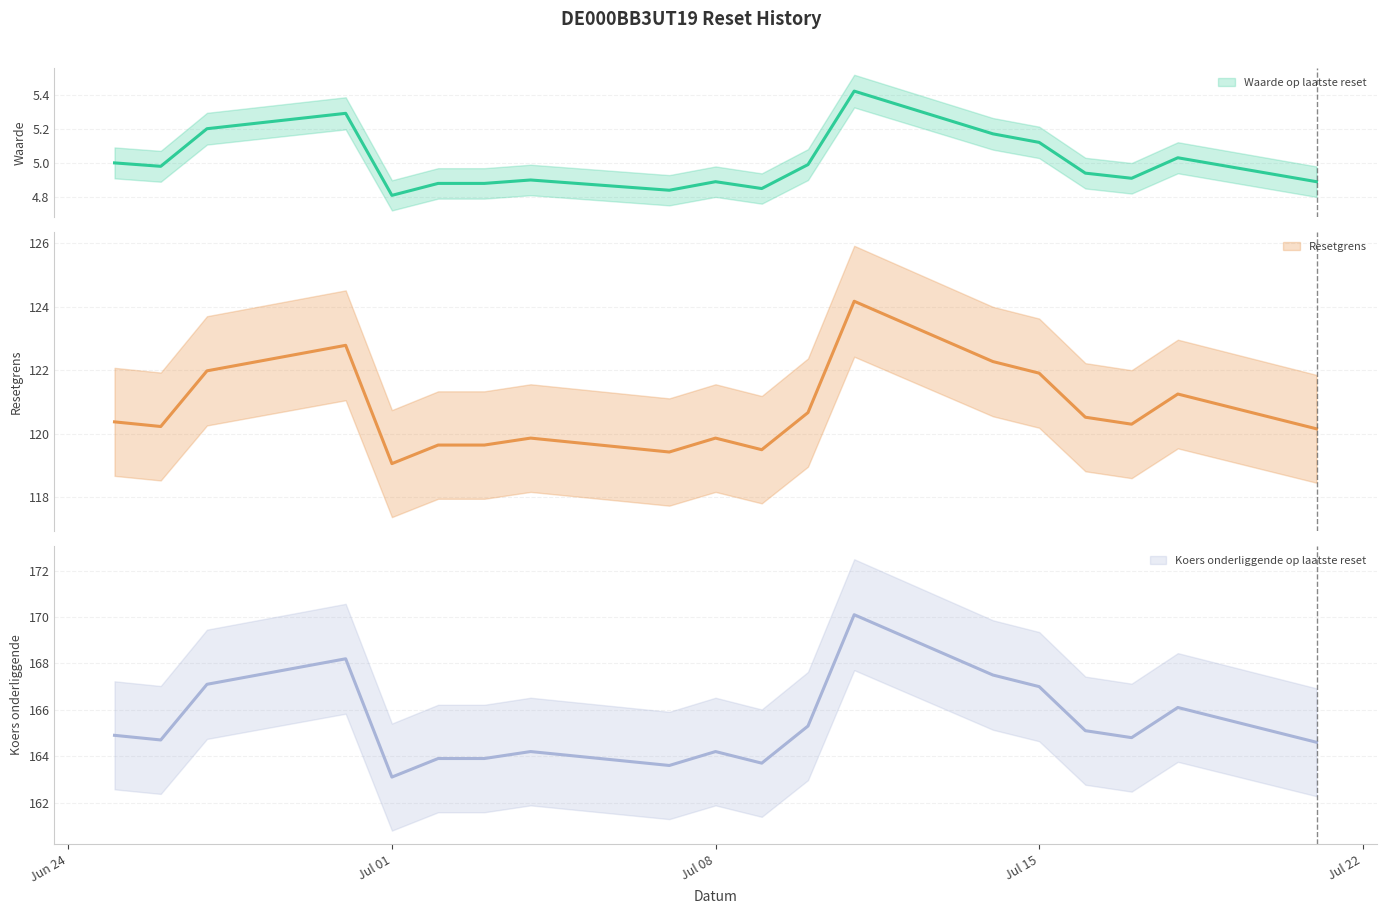

True or false: Resetgrens and Waarde op laatste reset intersect in this chart.

False